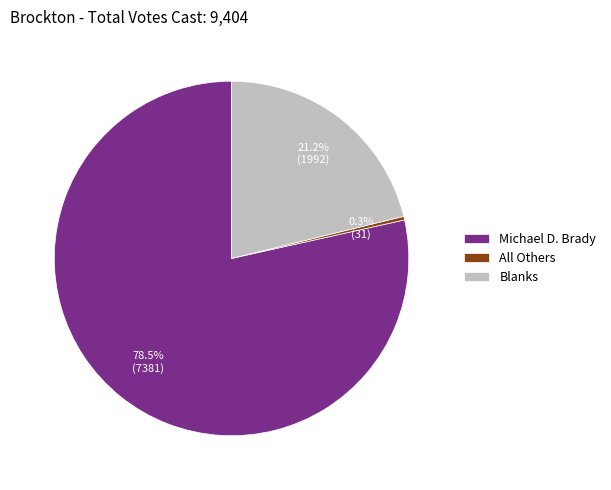

Between Blanks and All Others, which is larger?

Blanks